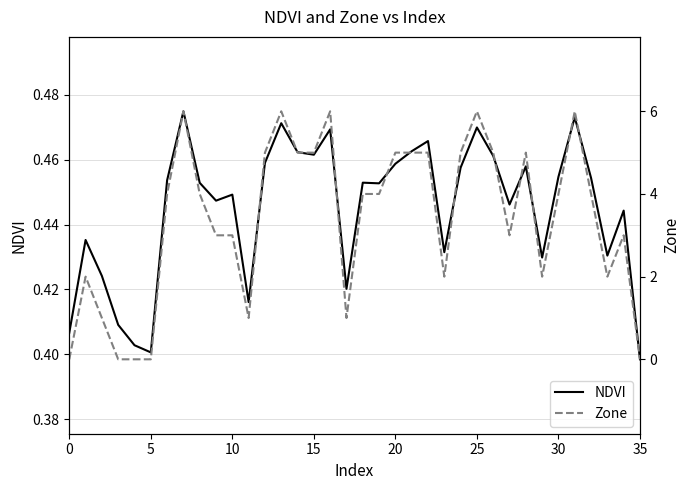

The value of NDVI at 5 is 0.4. True or false?

True